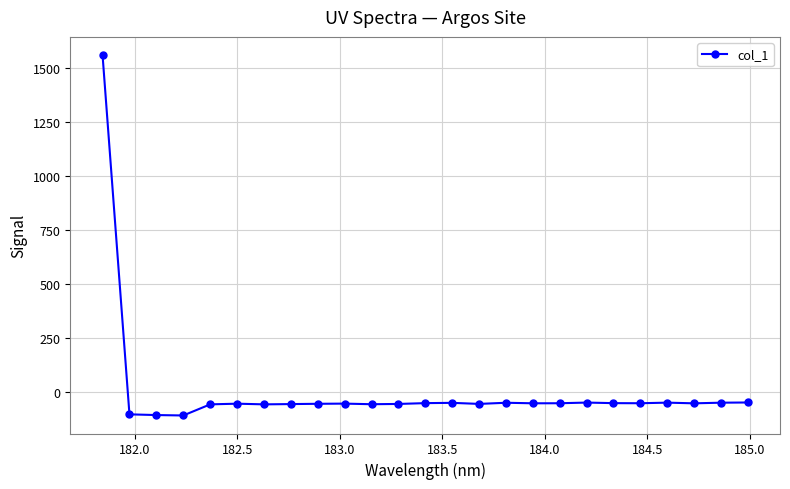

True or false: the data has more than 1 interior local peaks.

True